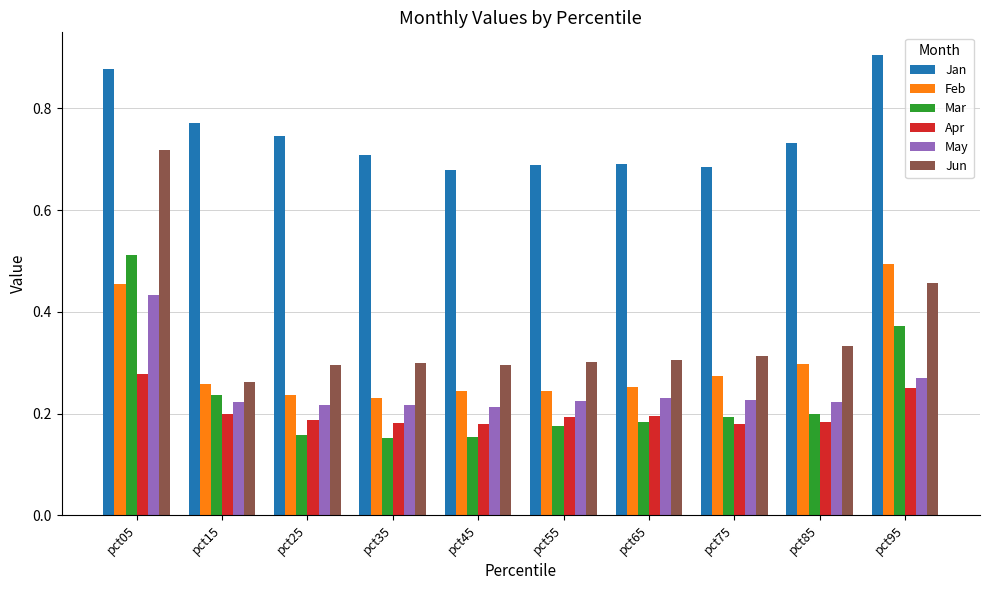

Which series has the widest spread of values?

Jun